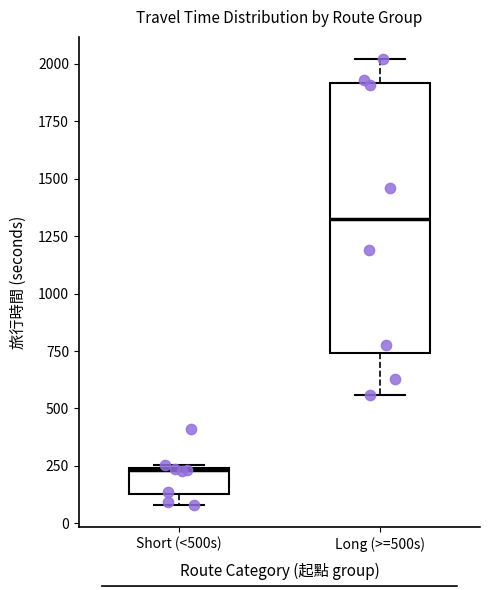

Reading left to right, transcribe this box plot: for each box, give where its median line is, the range the box spans, and where its two whiskers end, as read against the y-axis. The values are not printed on the chart, so give them approximately, as read against the axis.

Short (<500s): median 250, box 150 to 250, whiskers 100 to 250
Long (>=500s): median 1350, box 750 to 1900, whiskers 550 to 2000